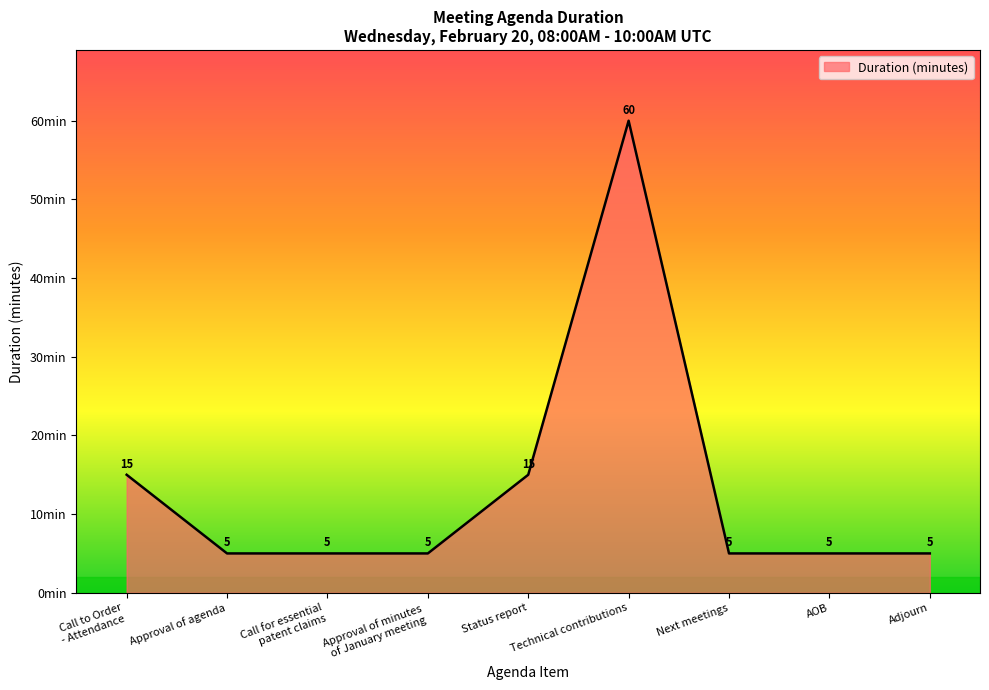

Approximately how many times larger is the value at Approval of agenda compared to Adjourn?

1.0